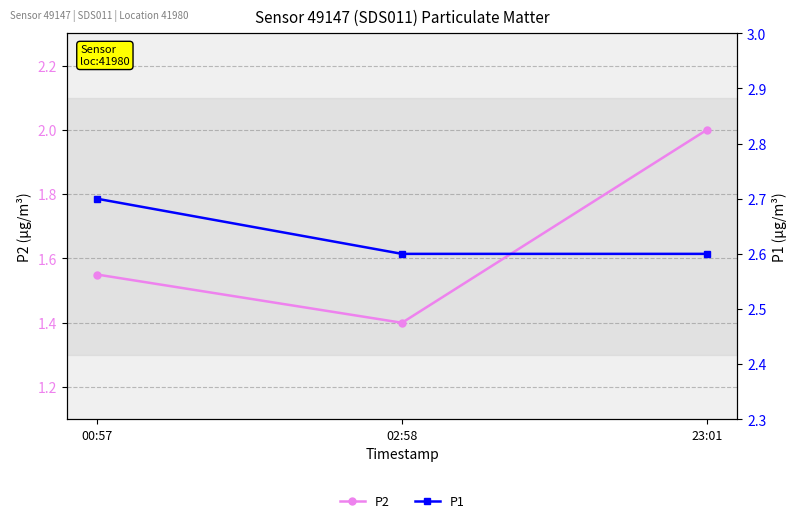

What are all the series names shown in the legend?

P2, P1